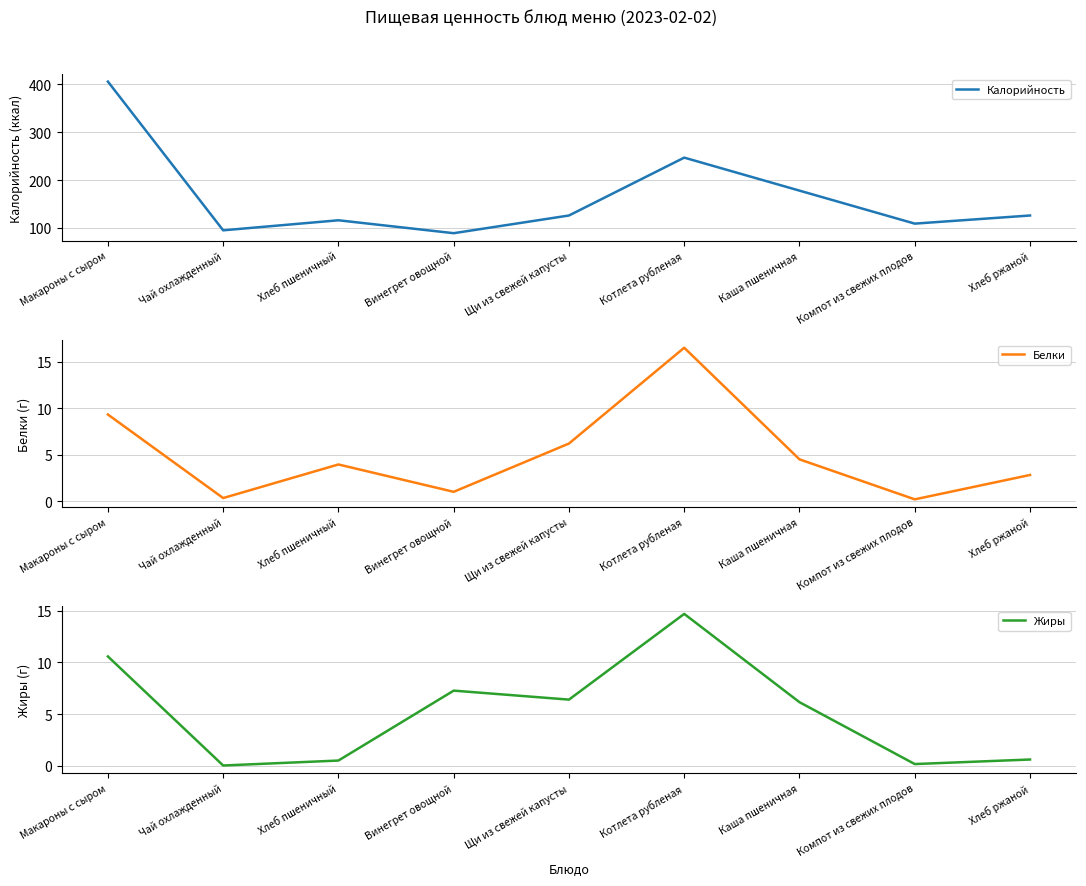

What is the difference between the maximum and minimum values in the Калорийность series?

317